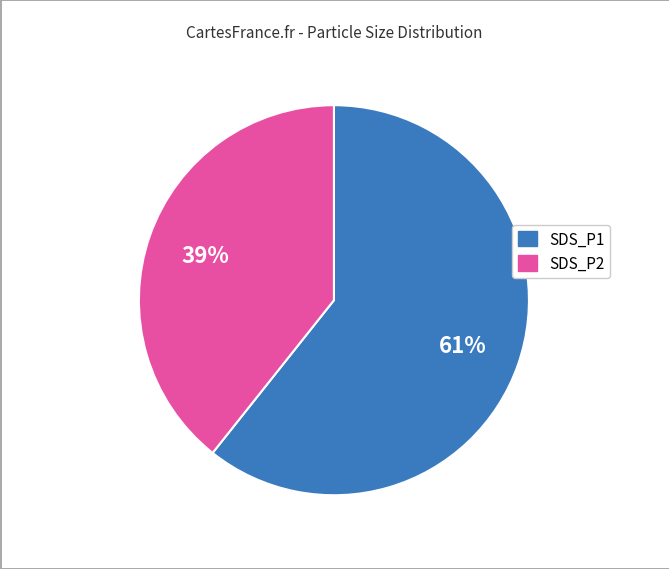

Is there any slice that represents more than half of the pie?

Yes